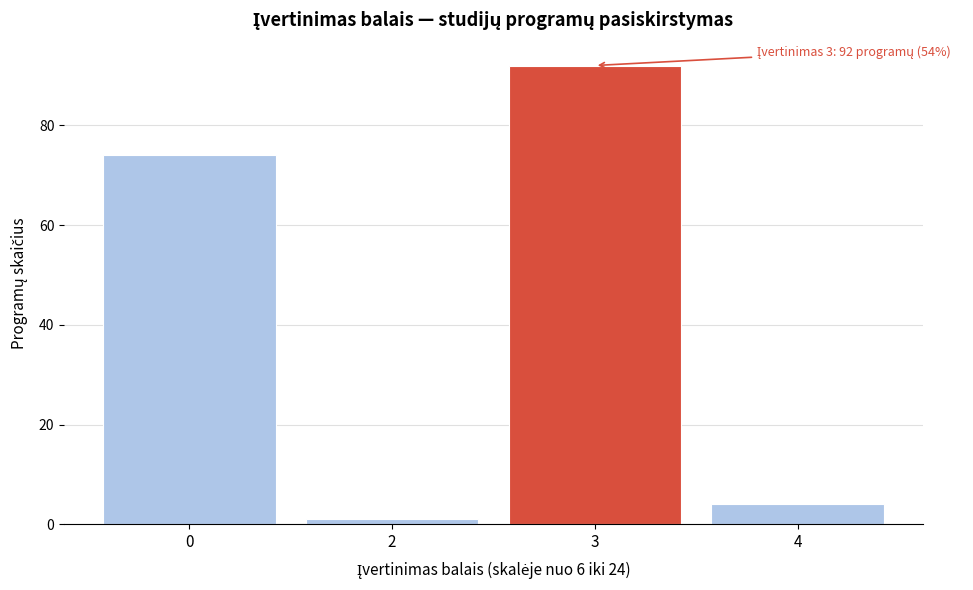

Reading right to left, transcribe all the data shown in this chart.

4=4	3=92	2=1	0=74